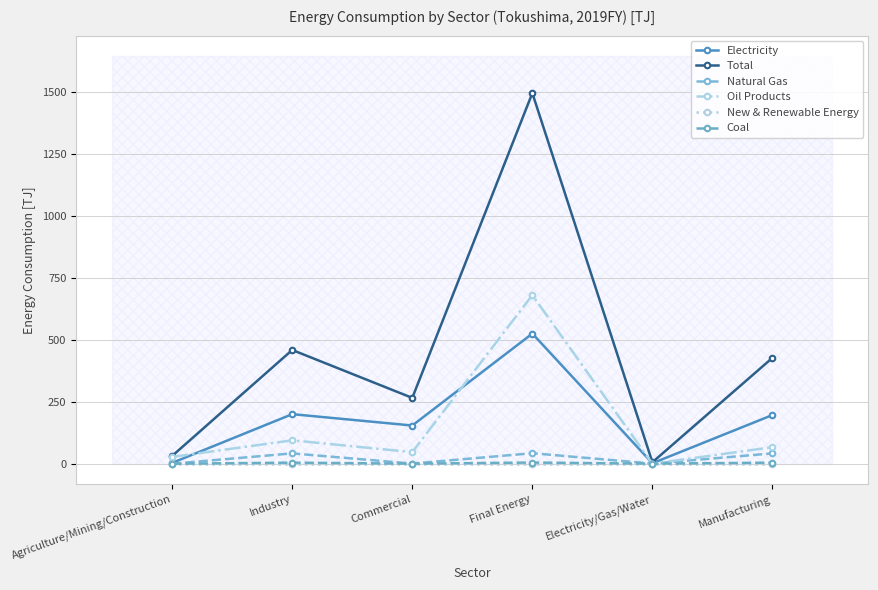

What are all the series names shown in the legend?

Electricity, Total, Natural Gas, Oil Products, New & Renewable Energy, Coal